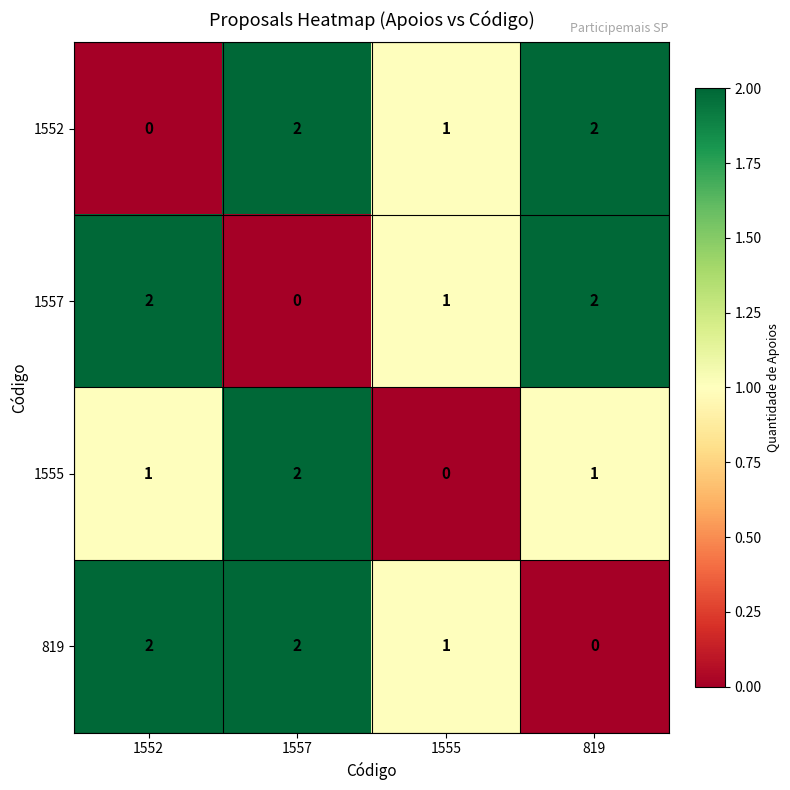

What is the sum of all 1552 values?

5